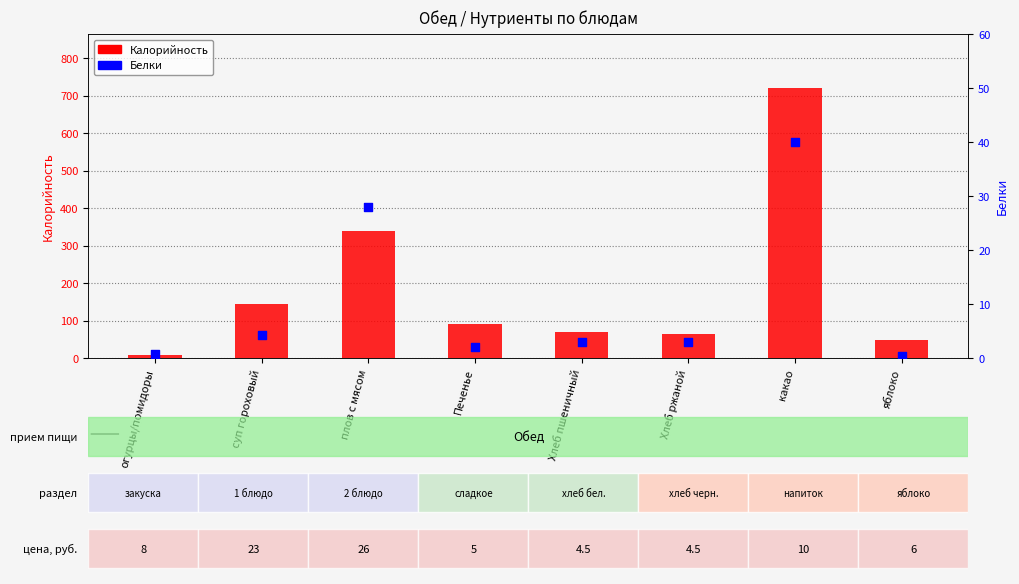

Which series has the largest Y range (max minus min)?

Калорийность